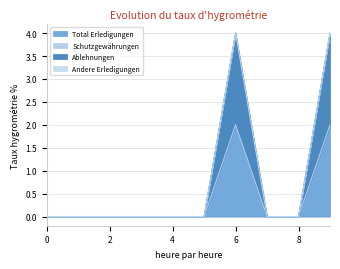

Count the Total Erledigungen values in the range 0 to 1.

8